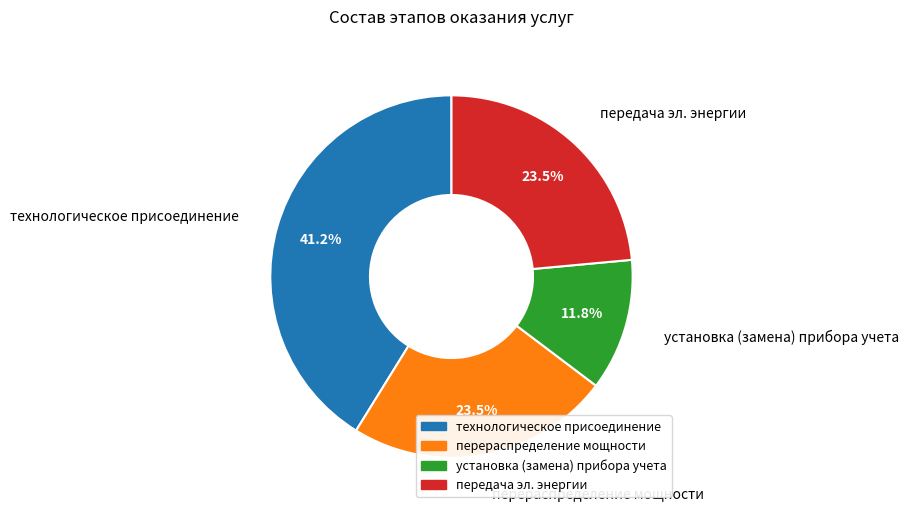

Approximately how many times larger is the value at перераспределение мощности compared to передача эл. энергии?

1.0